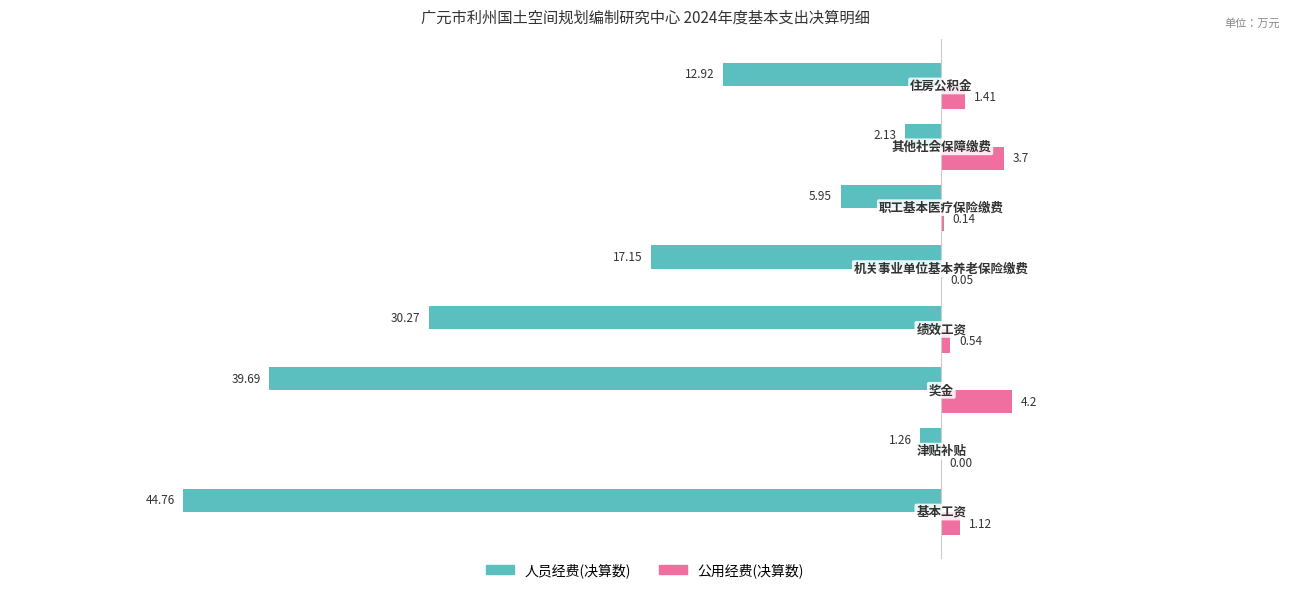

Which series has the largest total across all categories?

公用经费(决算数)